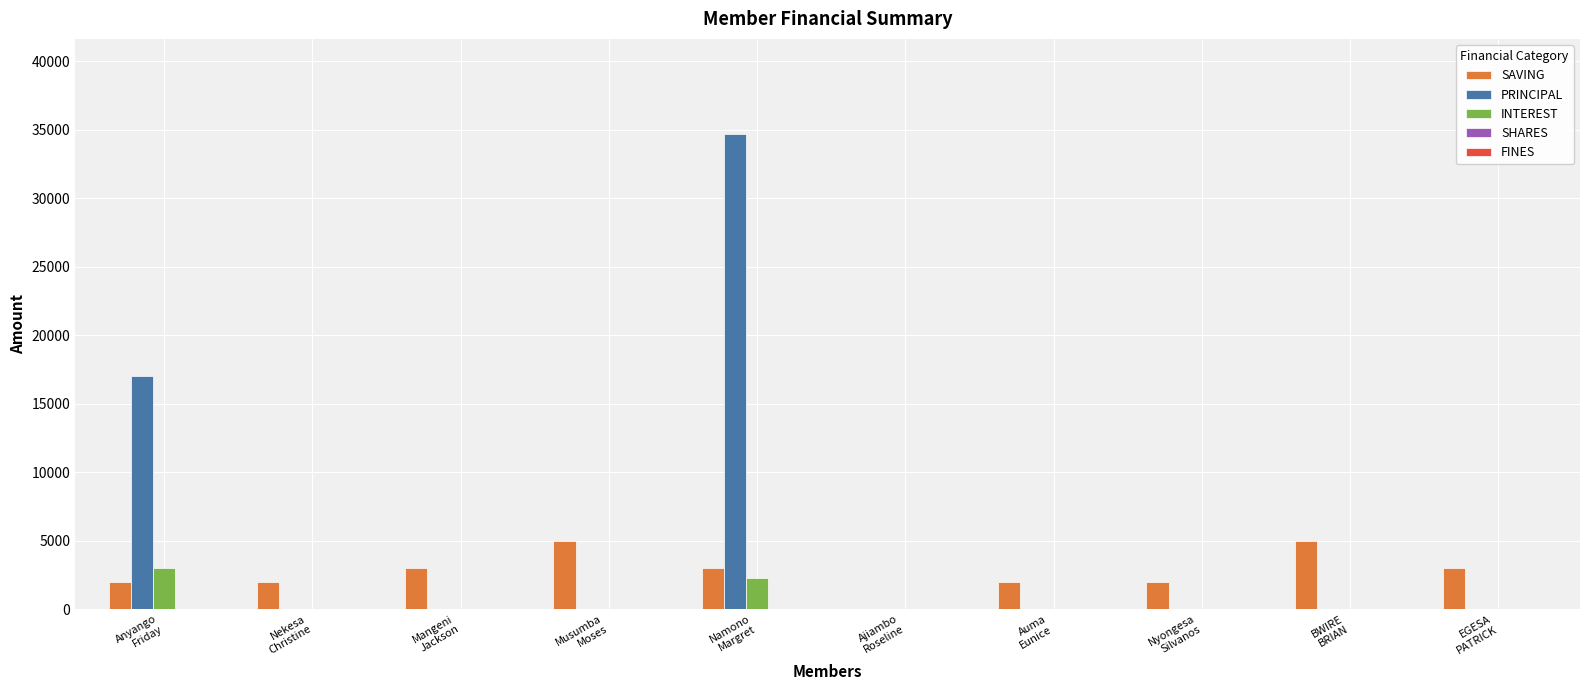

What is the greatest value displayed?

34700